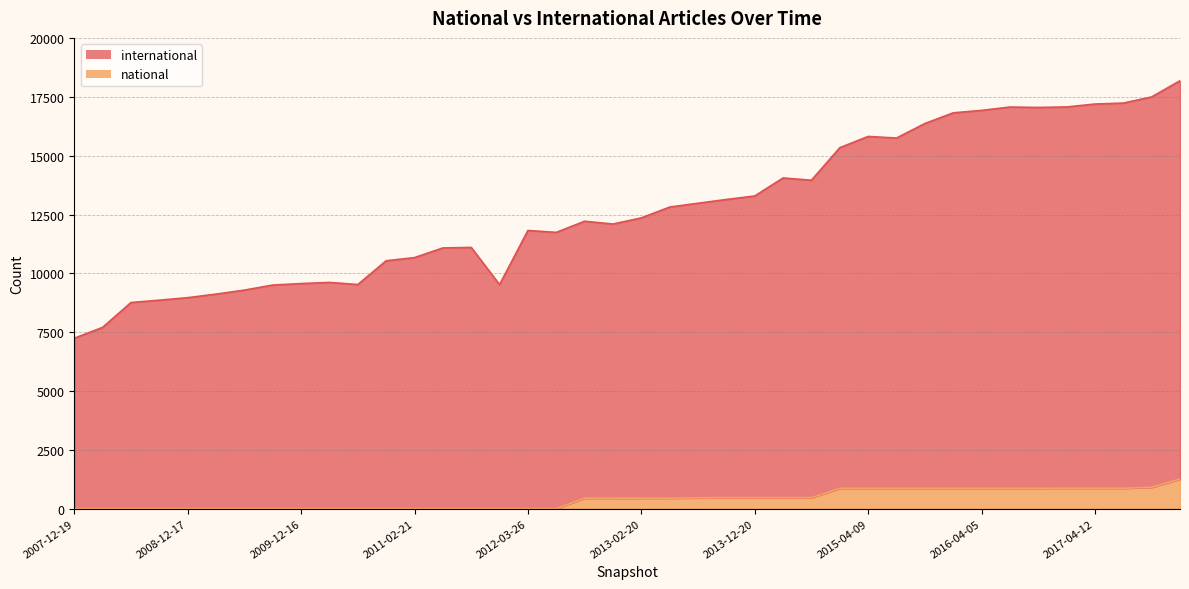

What is the difference between the international values at 2008-12-17 and 2016-07-04?

8100